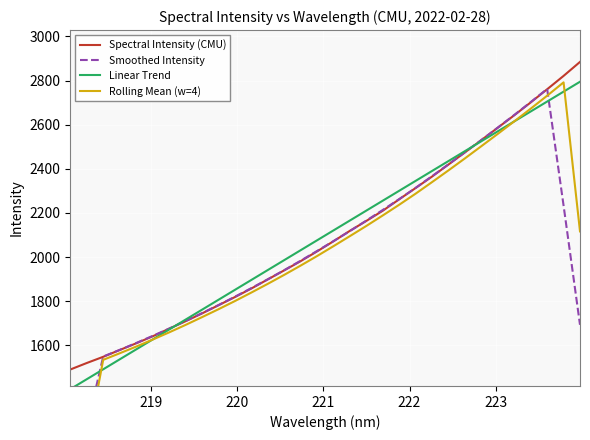

At how many categories does at least one series exceed 2881?

1